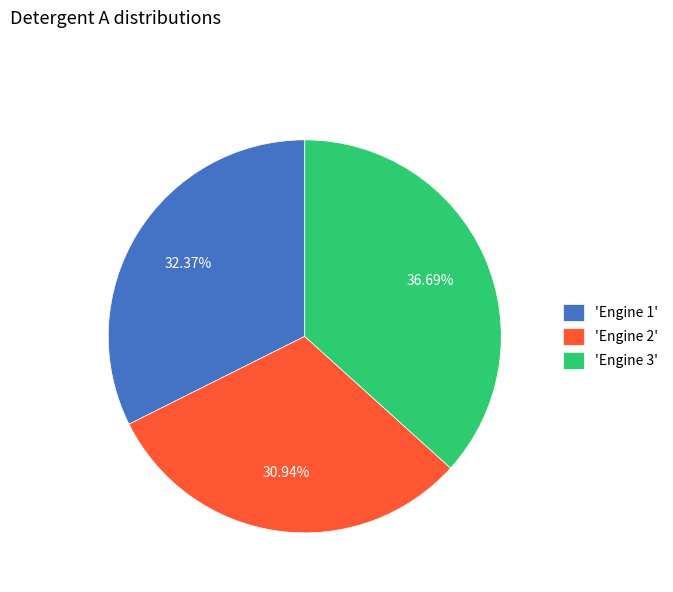

Approximately how many times larger is the value at 'Engine 3' compared to 'Engine 2'?

1.2